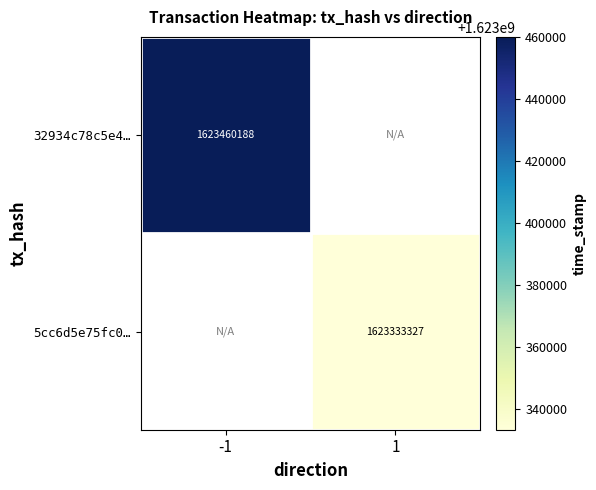

How many categories are shown in the chart?

2